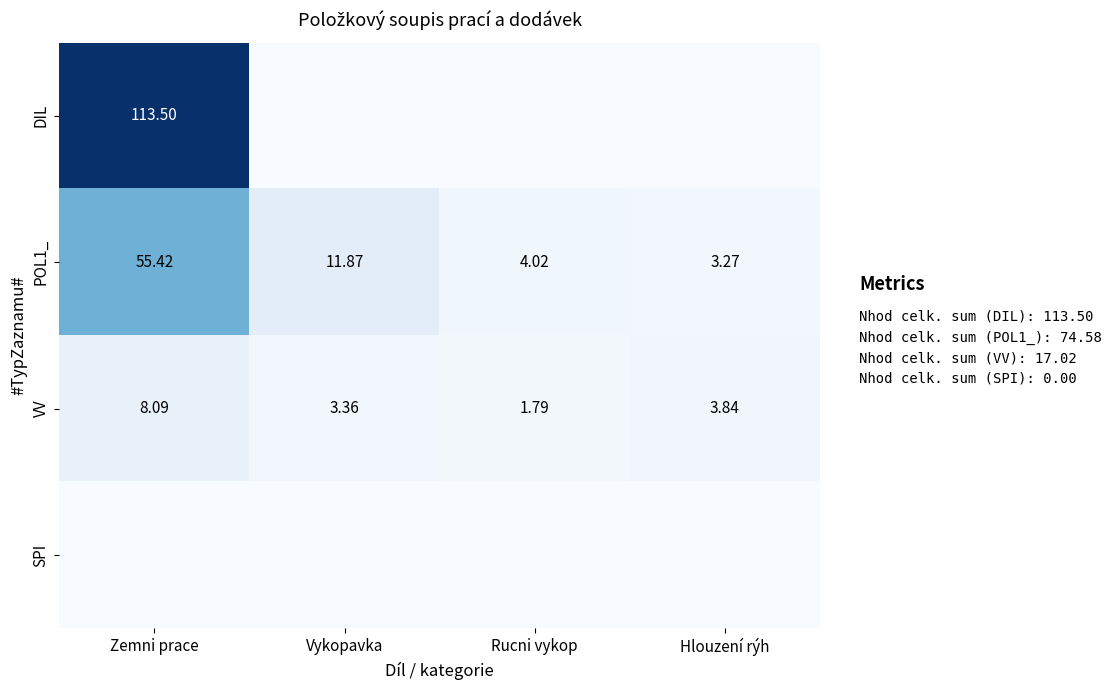

At which label does VV reach its minimum?

Rucni vykop